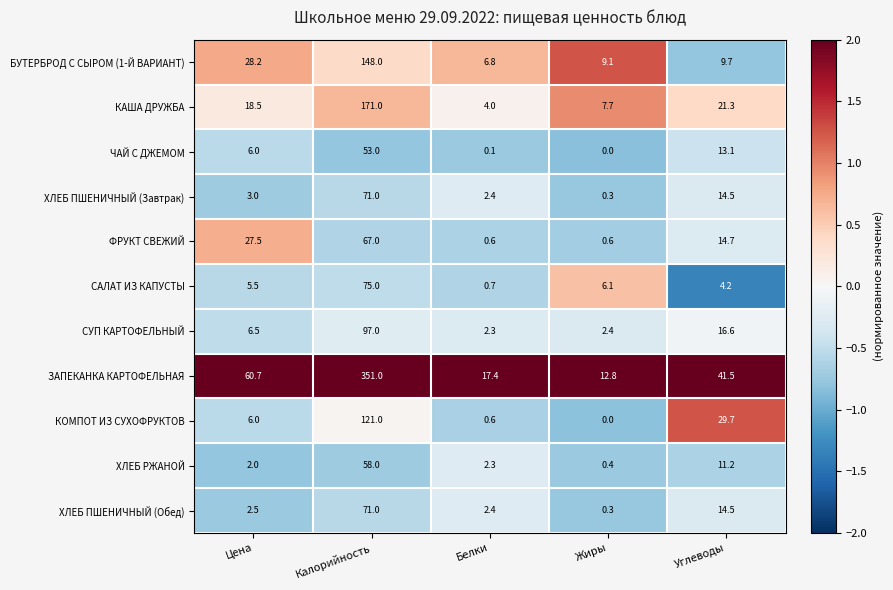

At which category is the sum across all series the highest?

Калорийность